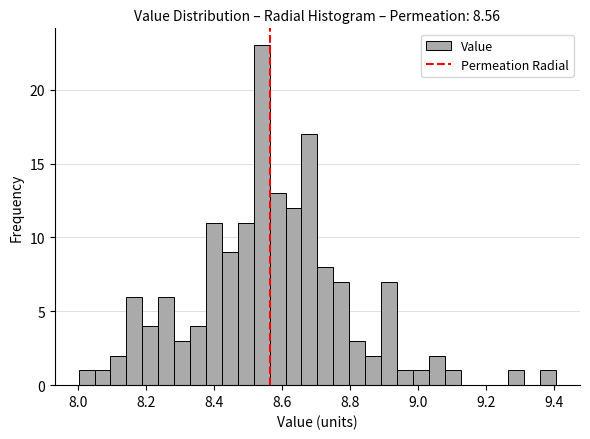

Read against the x-axis, roughly where is the centre of the tallest bar?

8.54